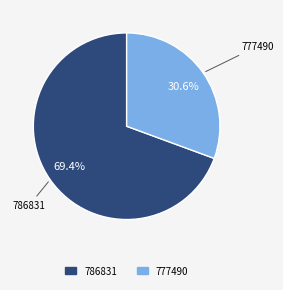

How many segments does this pie chart have?

2